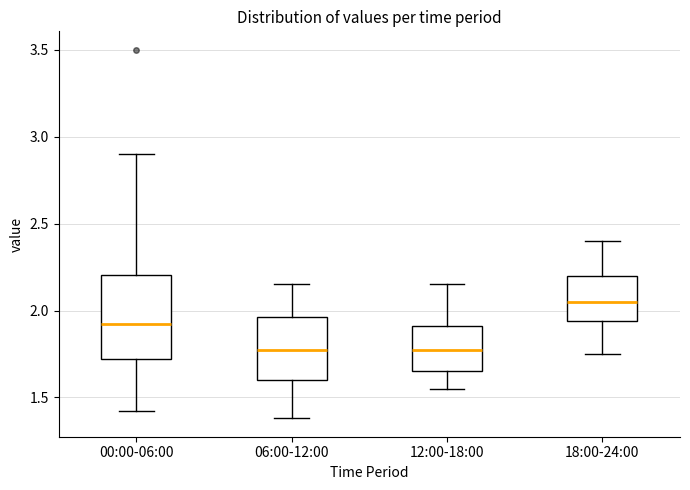

Which box's median line is the highest?

18:00-24:00